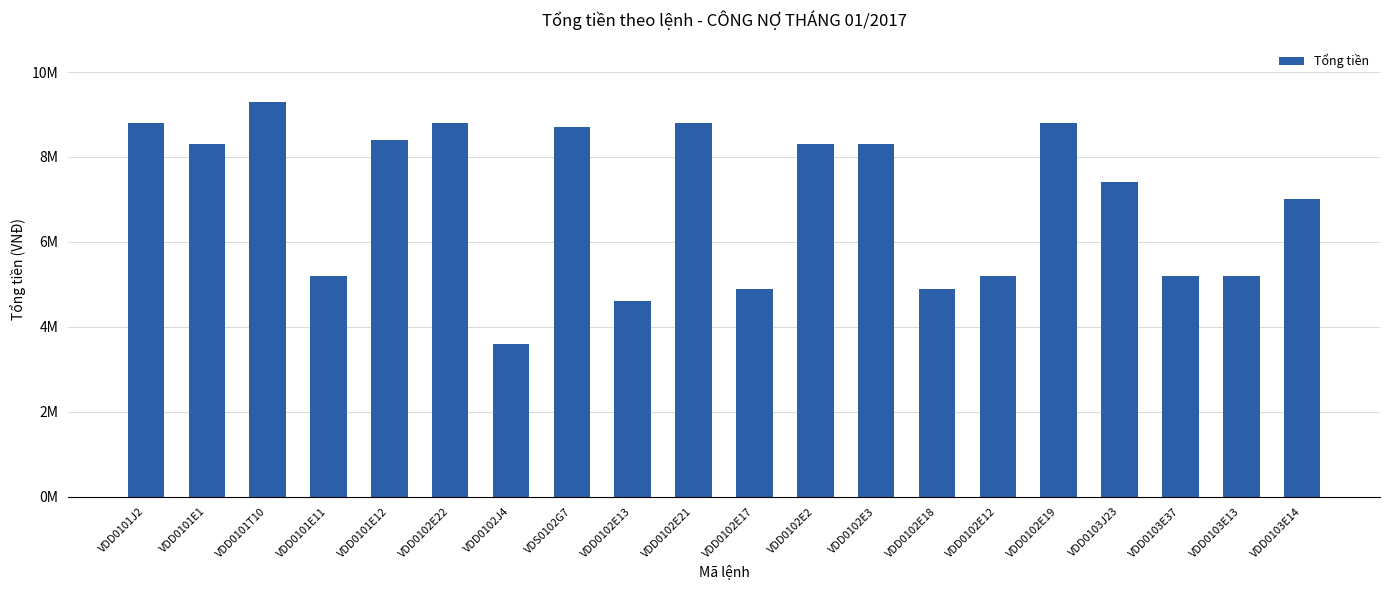

Are the bars horizontal?

No